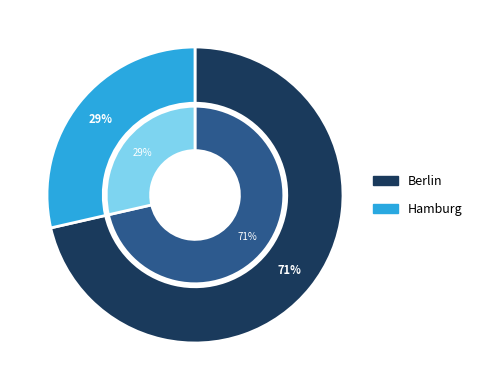

To the nearest percent, what is the combined percentage of Berlin and Hamburg?

100%